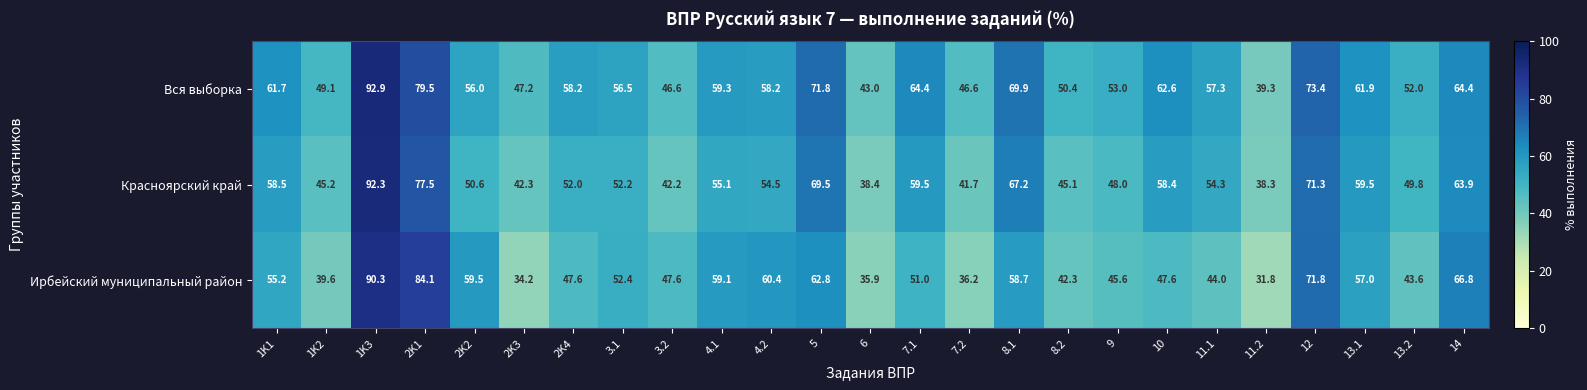

Count the number of categories in the chart.

25